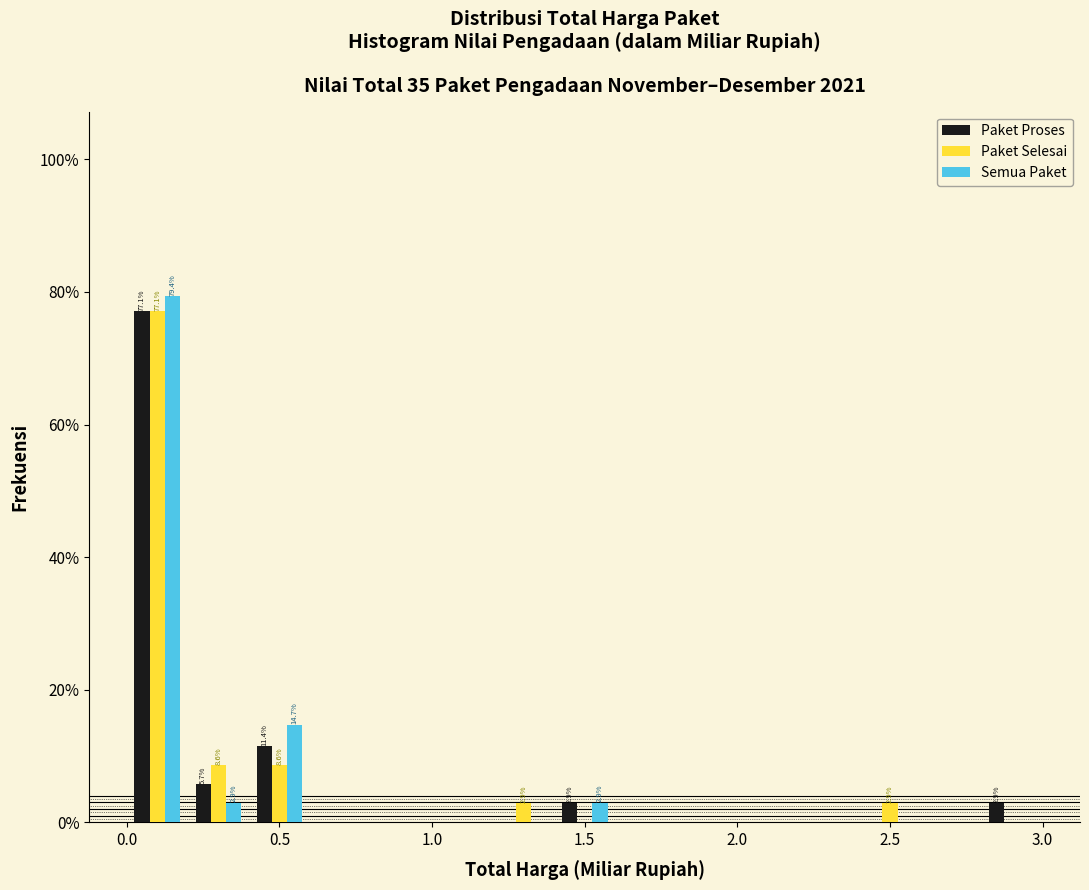

In the Semua Paket series, which range on the x-axis has the tallest bar?

0.0 to 0.2